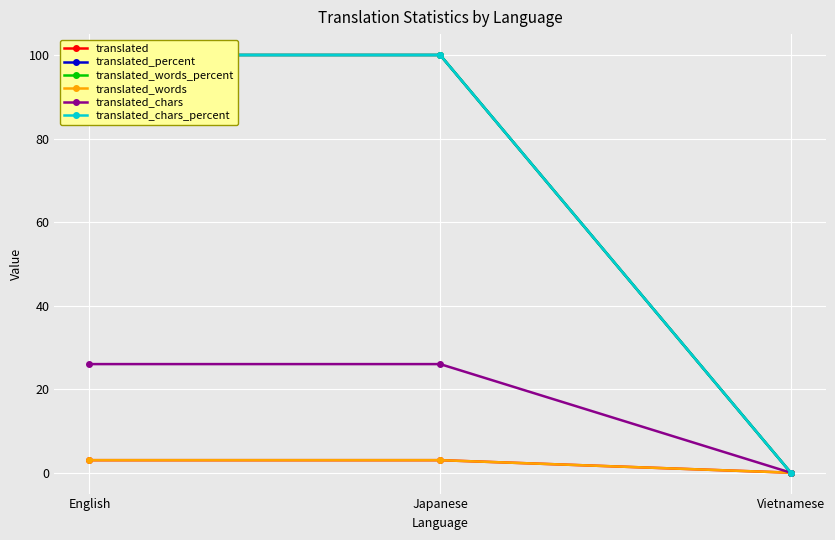

What is the value of the translated_chars point at the 2nd from the left?

26